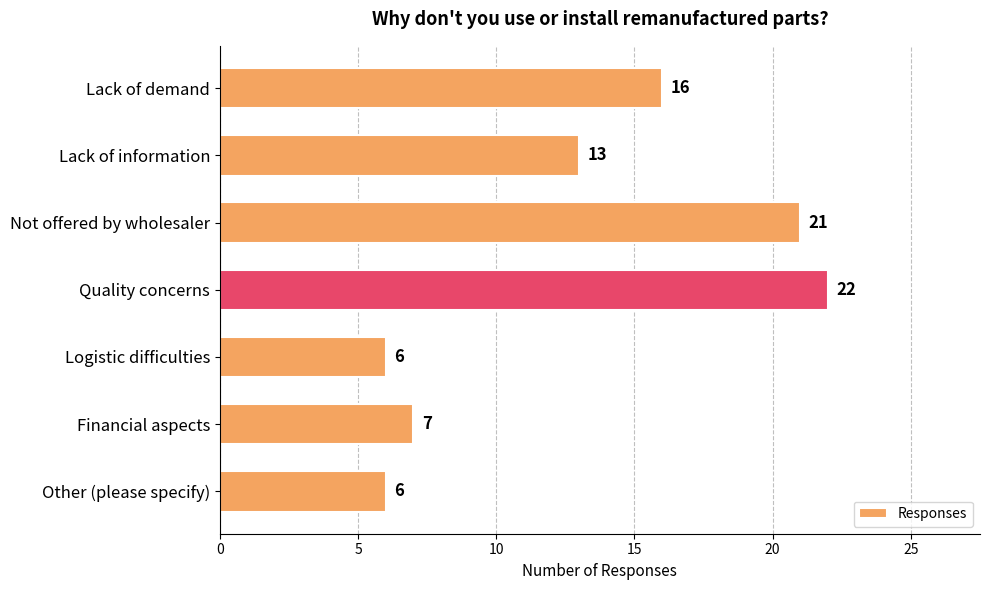

What is the smallest value displayed?

6